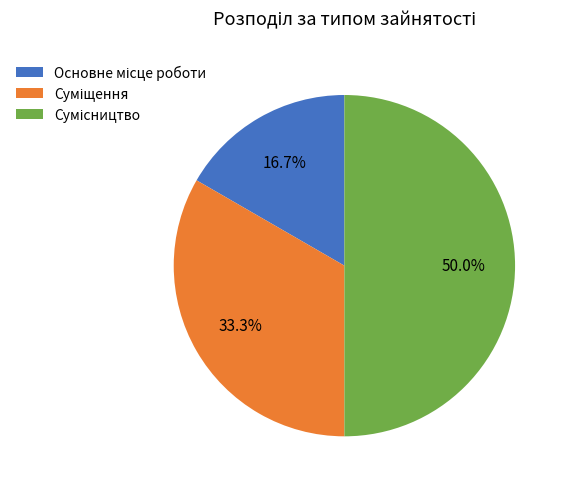

Between Основне місце роботи and Сумісництво, which is larger?

Сумісництво